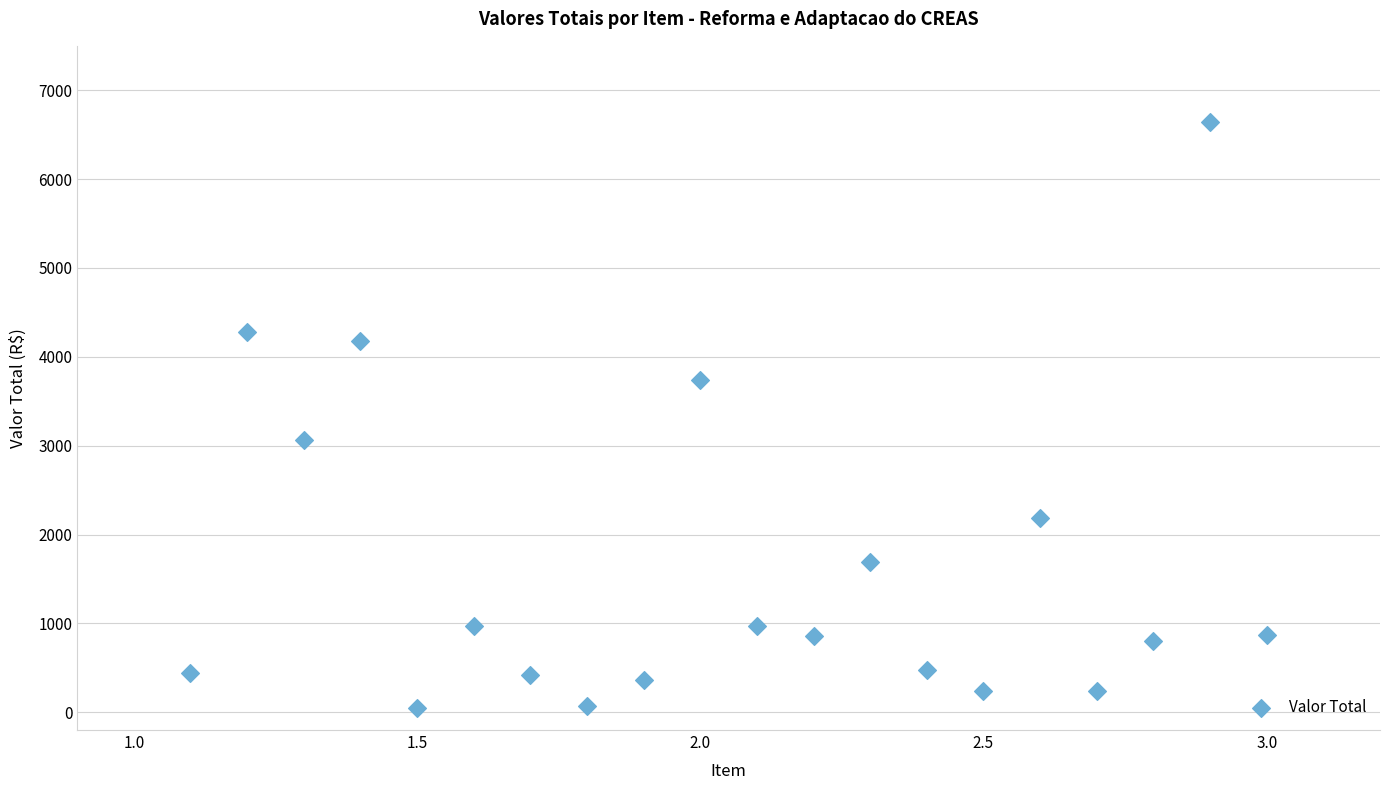

What is the range of X values (max minus min)?

1.9